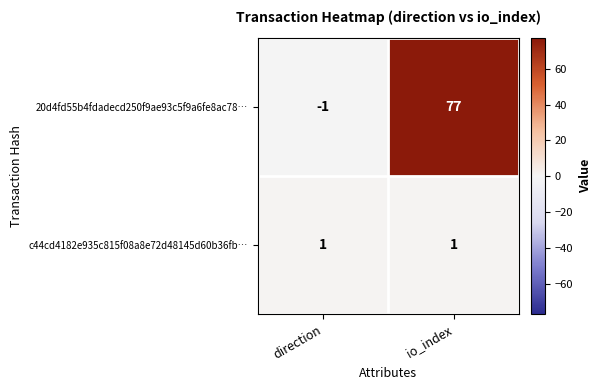

What value does the 20d4fd55b4fdadecd250f9ae93c5f9a6fe8ac78… series have at io_index, to the nearest 5?

75